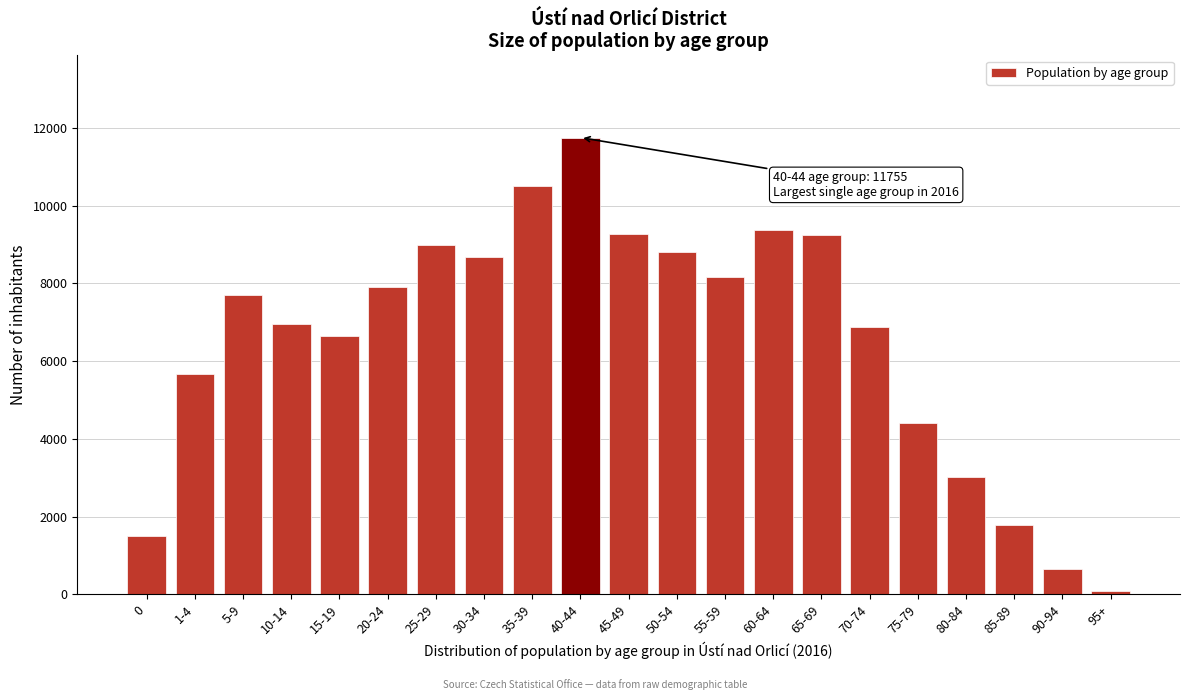

At which label is the value closest to 5925?

1-4